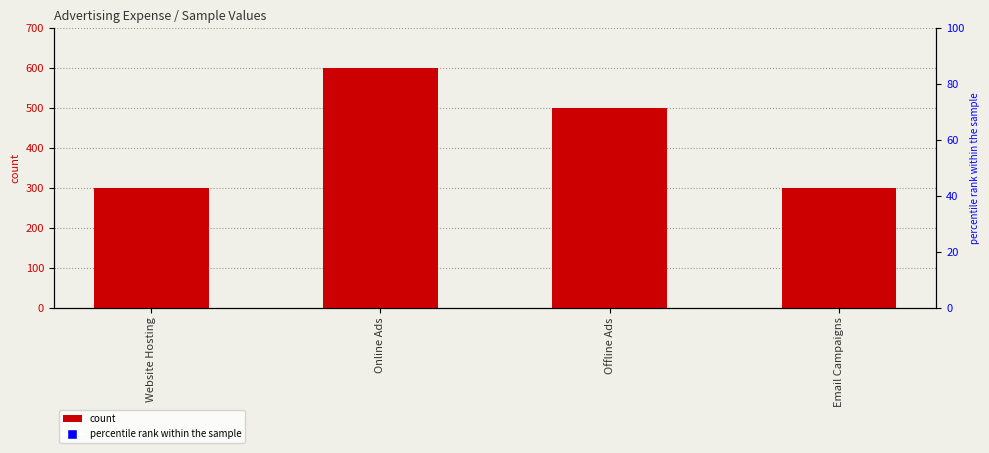

Are the bars grouped side by side (vs. stacked)?

No